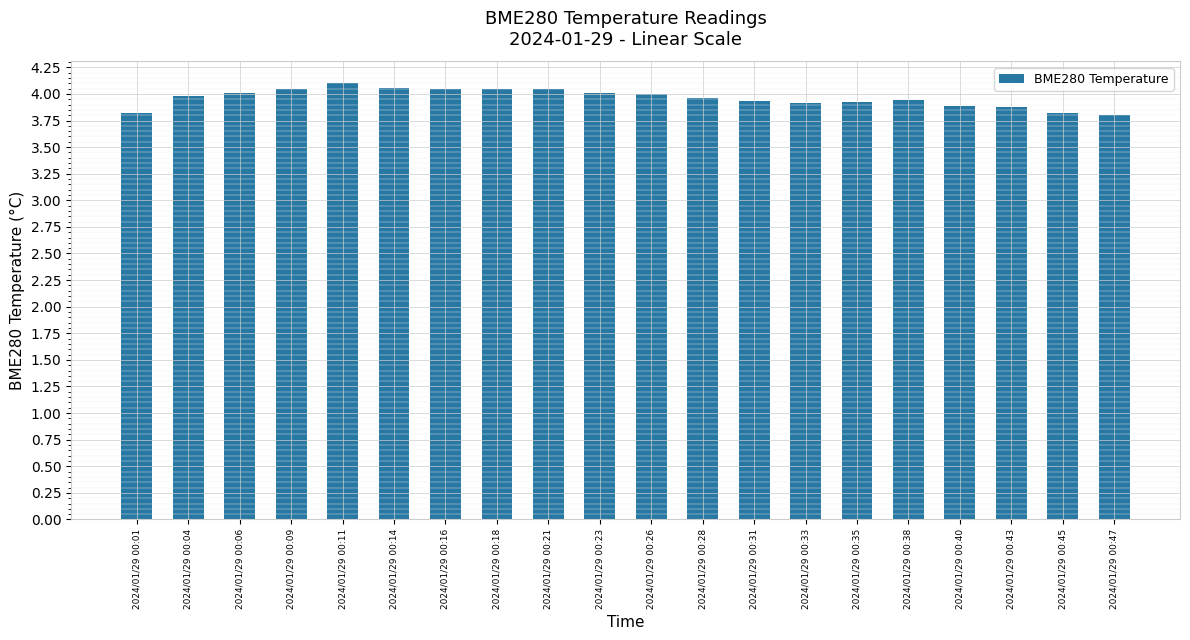

What is the difference between the maximum and second lowest values?

0.3